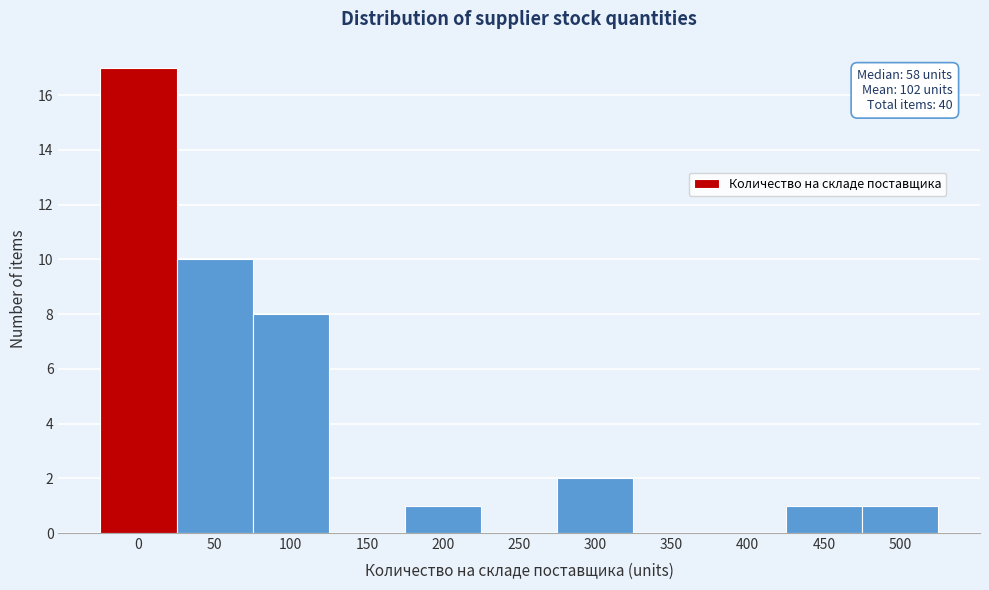

Reading left to right, extract all data points from this chart.

0=17	50=10	100=8	150=0	200=1	250=0	300=2	350=0	400=0	450=1	500=1